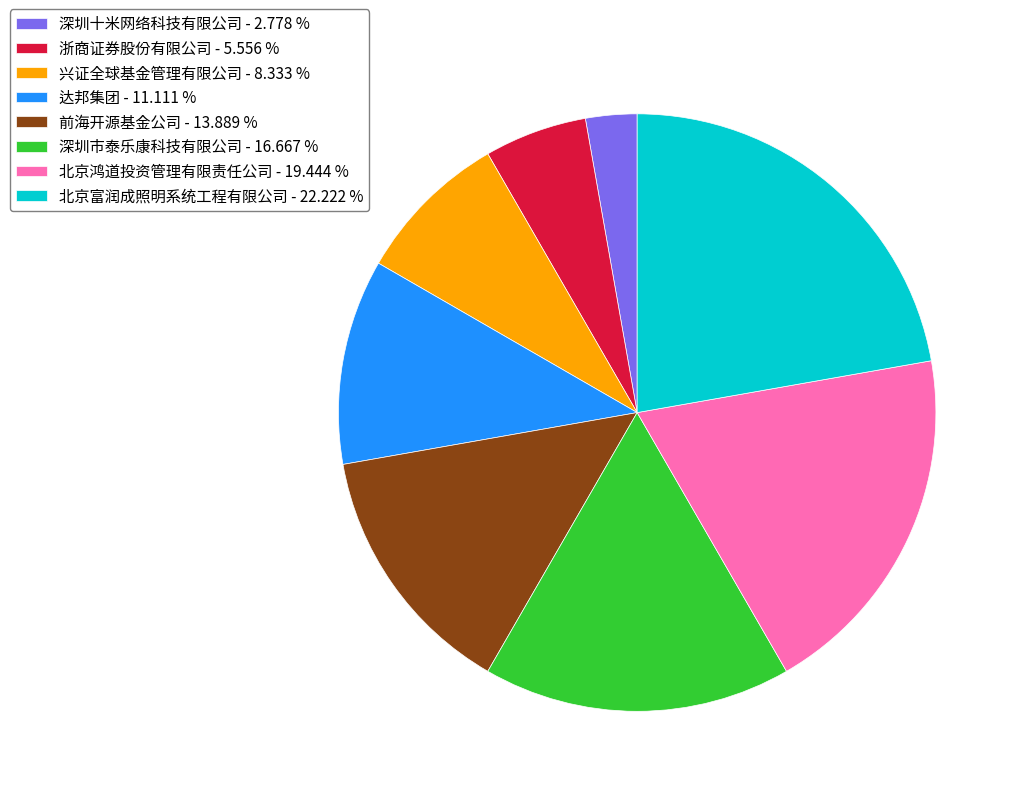

Which slice is the largest?

北京富润成照明系统工程有限公司